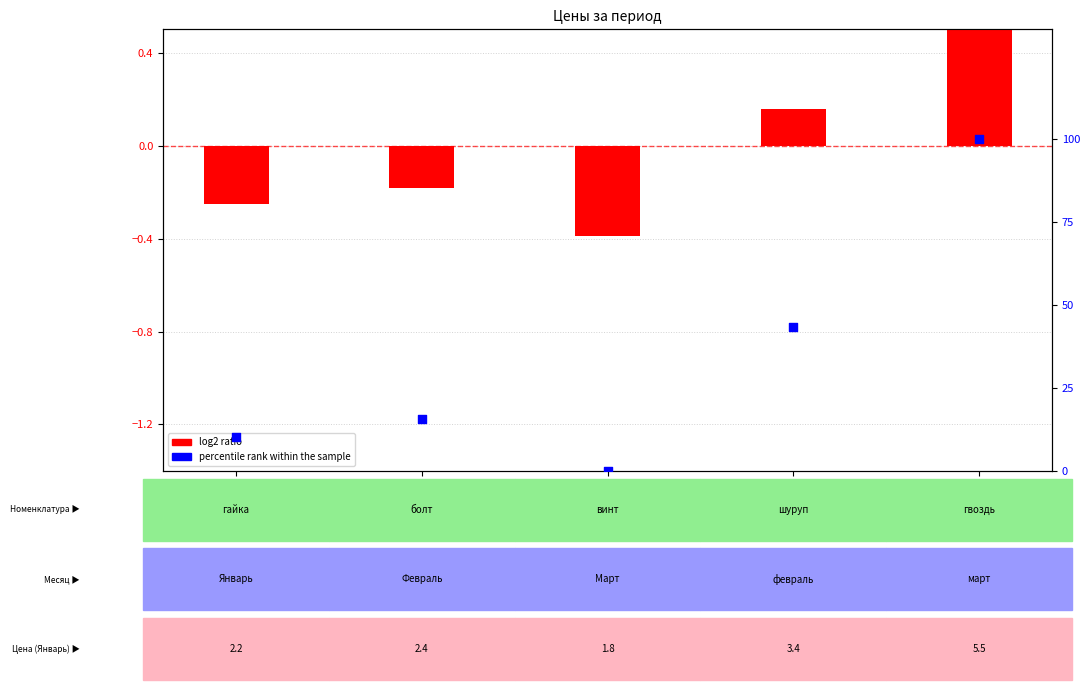

Which series has the largest Y range (max minus min)?

percentile rank within the sample